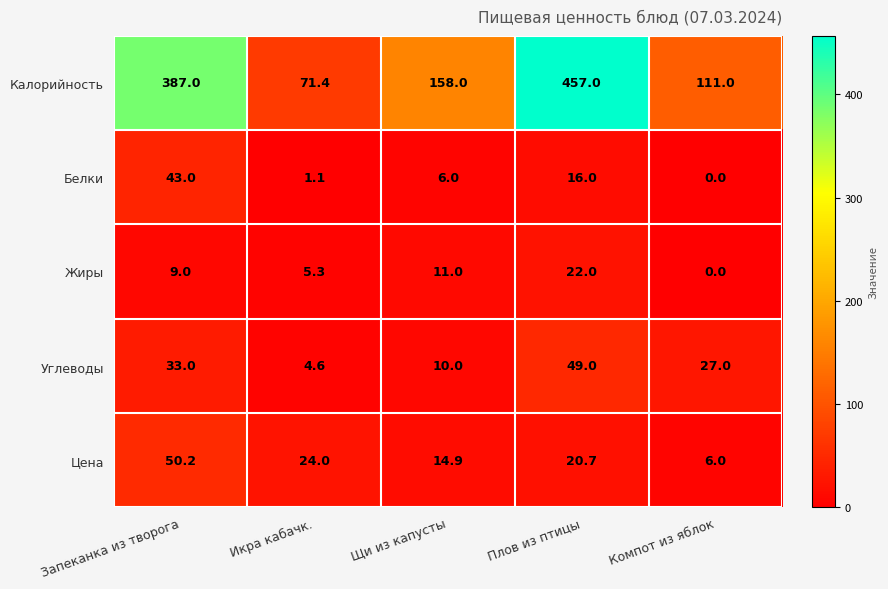

At Запеканка из творога, list the series in order from largest to smallest.

Калорийность, Цена, Белки, Углеводы, Жиры